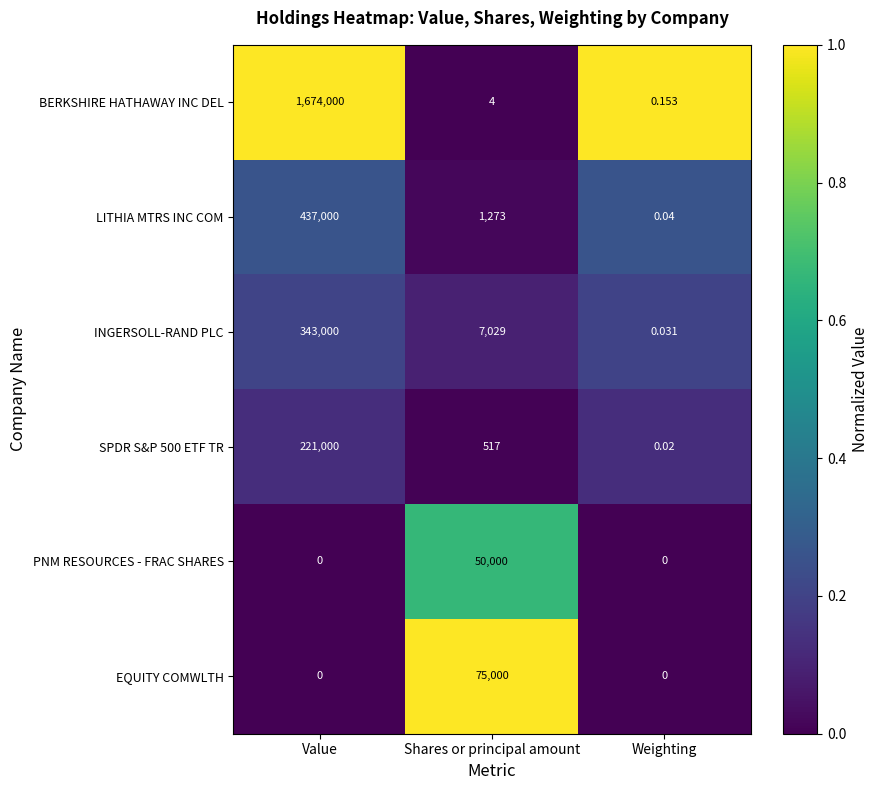

At which label is SPDR S&P 500 ETF TR closest to 110500?

Shares or principal amount